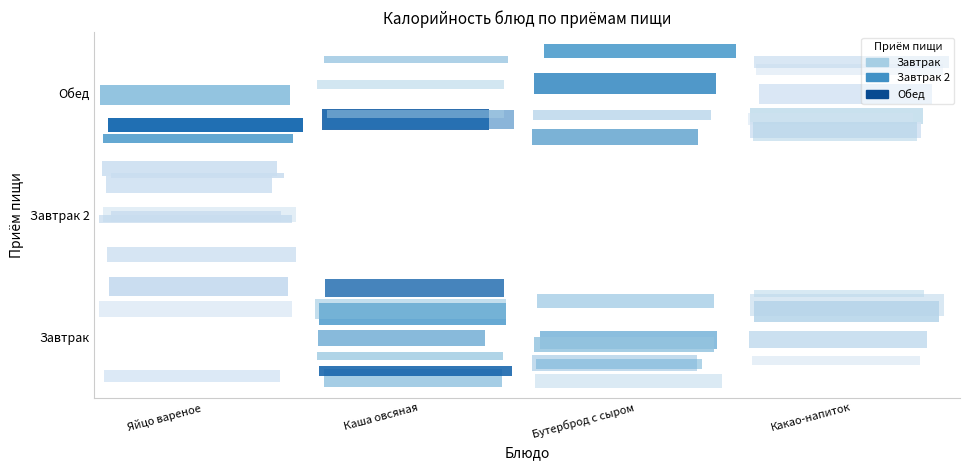

Reading left to right, extract all data points from this chart.

Завтрак: 56.0	260.5	150.0	75.2
Завтрак 2: 79.4	0.0	0.0	0.0
Обед: 209.0	219.3	187.5	95.0